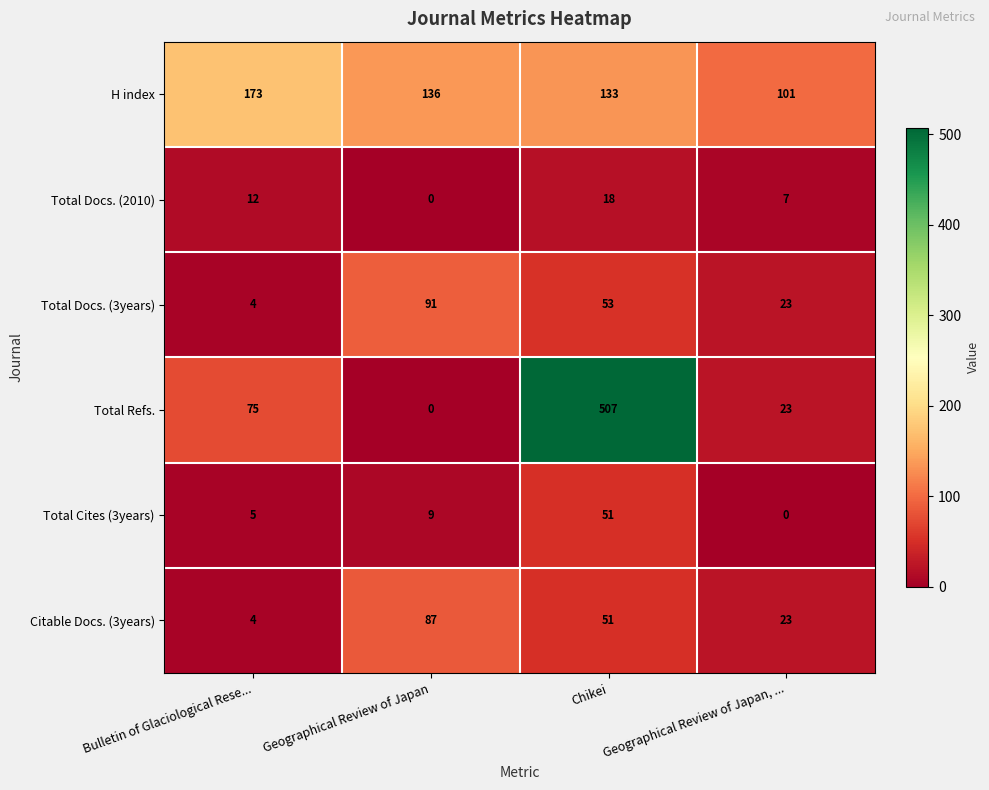

Rank the series by their maximum value, from highest to lowest.

Total Refs., H index, Total Docs. (3years), Citable Docs. (3years), Total Cites (3years), Total Docs. (2010)